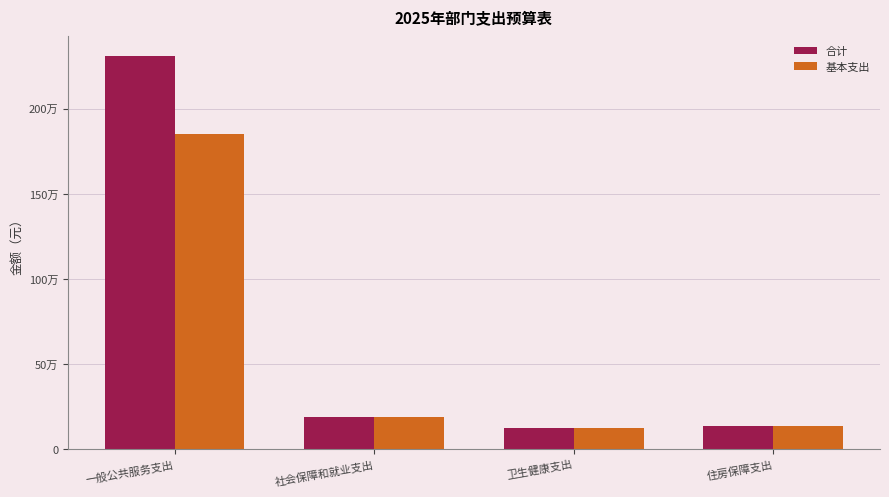

Reading left to right, extract all data points from this chart.

合计: 一般公共服务支出=2309582.4	社会保障和就业支出=191385.4	卫生健康支出=128729.4	住房保障支出=138780.0
基本支出: 一般公共服务支出=1851882.4	社会保障和就业支出=191385.4	卫生健康支出=128729.4	住房保障支出=138780.0